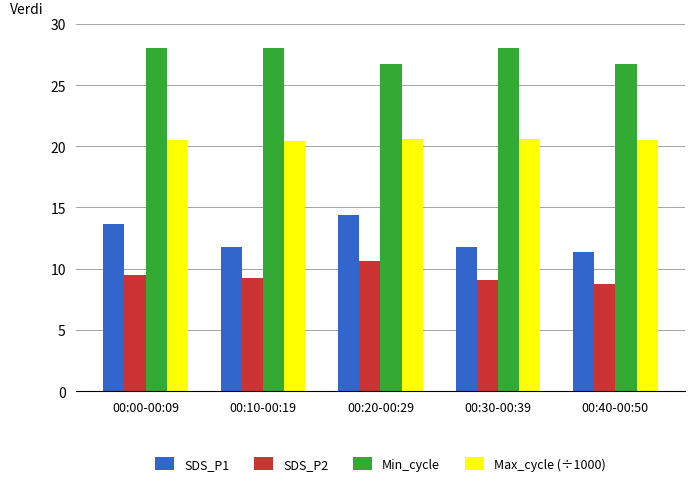

How many distinct data groups are displayed?

4